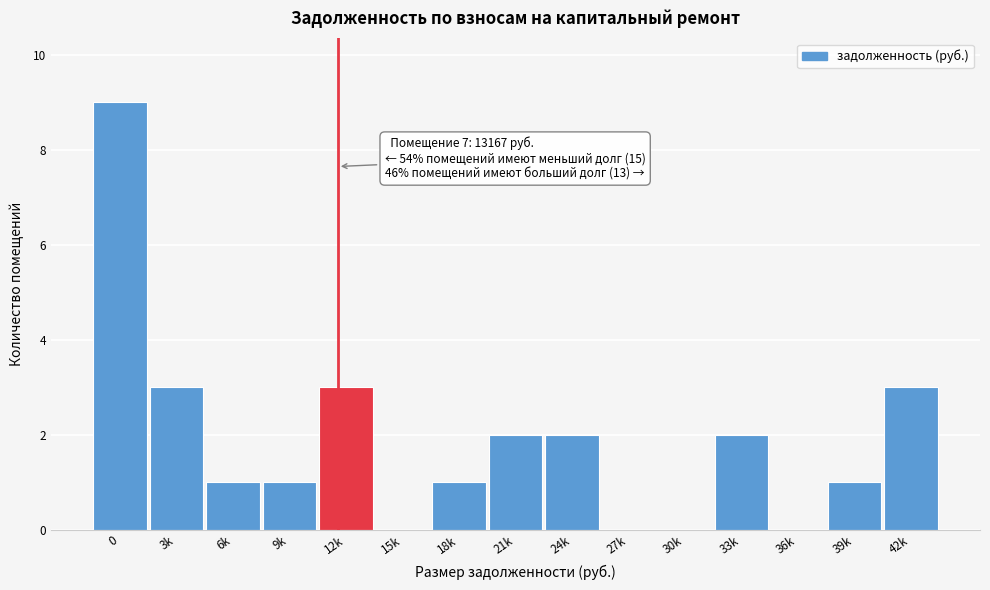

Reading left to right, what are all the values shown in this chart?

0=9	3k=3	6k=1	9k=1	12k=3	15k=0	18k=1	21k=2	24k=2	27k=0	30k=0	33k=2	36k=0	39k=1	42k=3